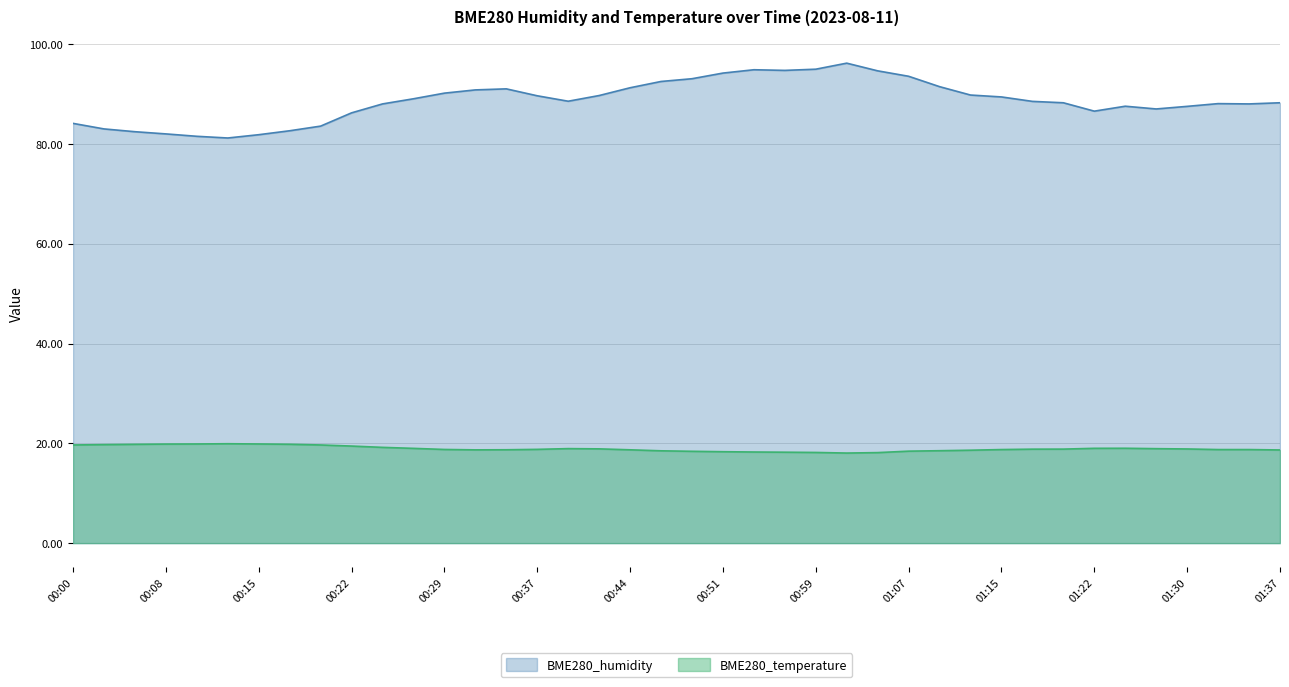

What is the sum of all BME280_temperature values?

757.4